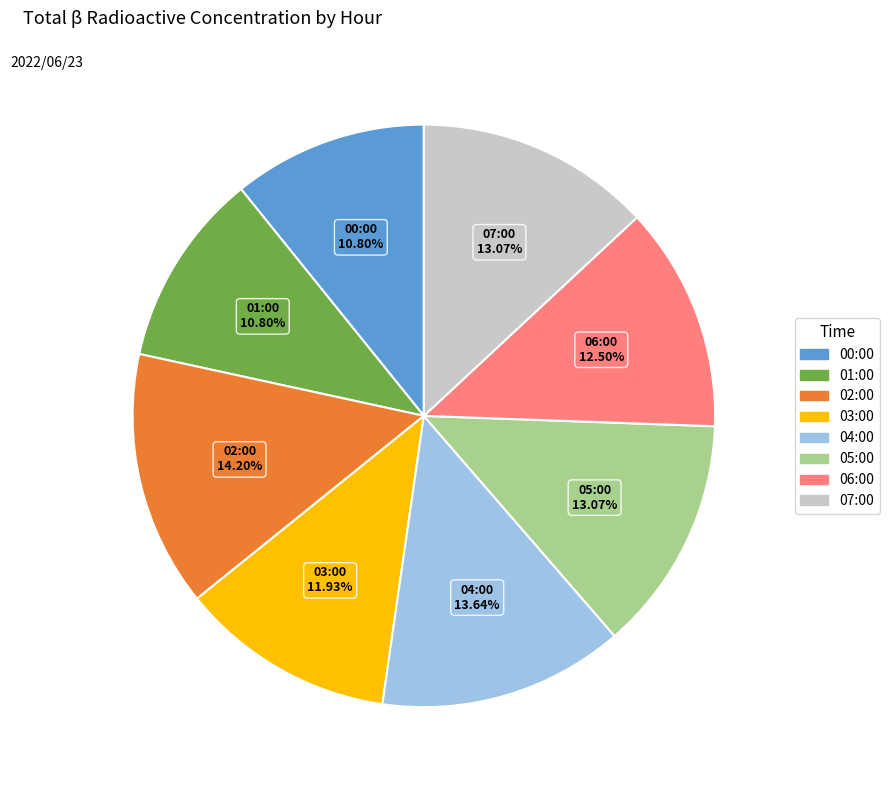

Is it true that 07:00 is 1% of the pie?

False